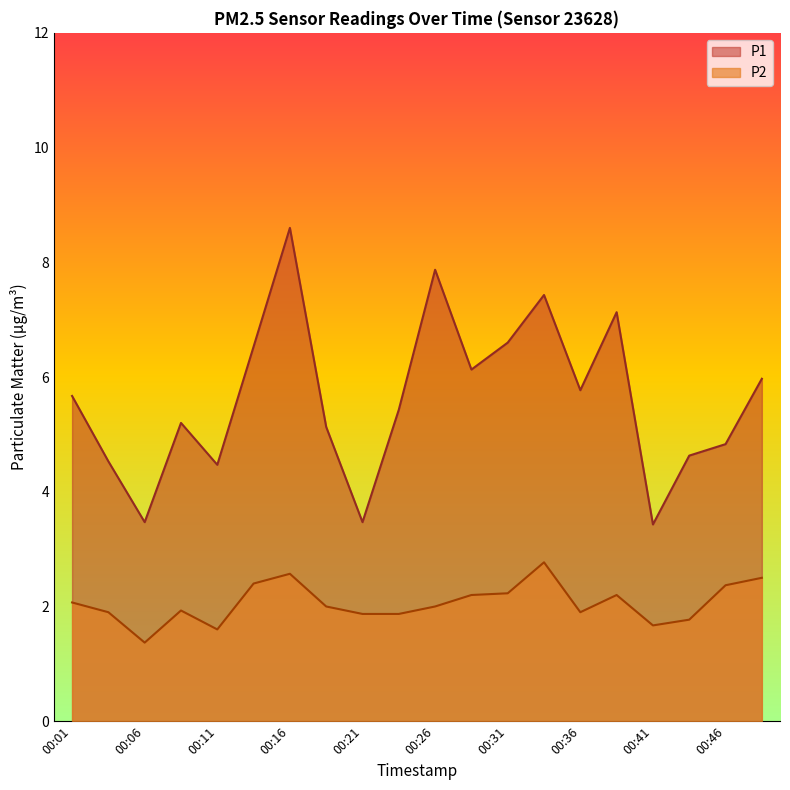

Is it true that P1 equals 7.4 at 00:34?

True